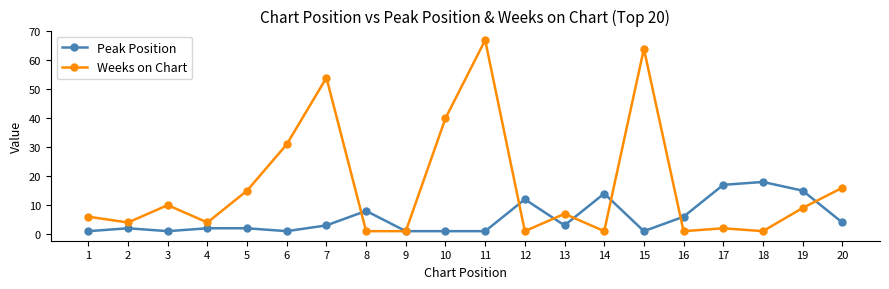

Reading right to left, transcribe all the data shown in this chart.

Peak Position: 4	15	18	17	6	1	14	3	12	1	1	1	8	3	1	2	2	1	2	1
Weeks on Chart: 16	9	1	2	1	64	1	7	1	67	40	1	1	54	31	15	4	10	4	6